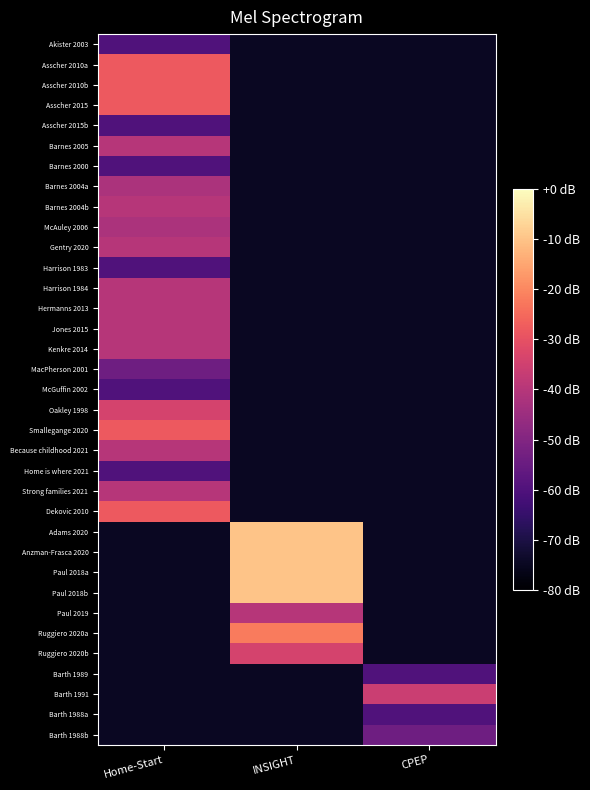

Reading left to right, transcribe all the data shown in this chart.

Akister 2003: Home-Start=-60	INSIGHT=-75	CPEP=-75
Asscher 2010a: Home-Start=-28	INSIGHT=-75	CPEP=-75
Asscher 2010b: Home-Start=-28	INSIGHT=-75	CPEP=-75
Asscher 2015: Home-Start=-28	INSIGHT=-75	CPEP=-75
Asscher 2015b: Home-Start=-60	INSIGHT=-75	CPEP=-75
Barnes 2005: Home-Start=-40	INSIGHT=-75	CPEP=-75
Barnes 2000: Home-Start=-60	INSIGHT=-75	CPEP=-75
Barnes 2004a: Home-Start=-42	INSIGHT=-75	CPEP=-75
Barnes 2004b: Home-Start=-40	INSIGHT=-75	CPEP=-75
McAuley 2006: Home-Start=-42	INSIGHT=-75	CPEP=-75
Gentry 2020: Home-Start=-40	INSIGHT=-75	CPEP=-75
Harrison 1983: Home-Start=-60	INSIGHT=-75	CPEP=-75
Harrison 1984: Home-Start=-40	INSIGHT=-75	CPEP=-75
Hermanns 2013: Home-Start=-40	INSIGHT=-75	CPEP=-75
Jones 2015: Home-Start=-40	INSIGHT=-75	CPEP=-75
Kenkre 2014: Home-Start=-40	INSIGHT=-75	CPEP=-75
MacPherson 2001: Home-Start=-54	INSIGHT=-75	CPEP=-75
McGuffin 2002: Home-Start=-60	INSIGHT=-75	CPEP=-75
Oakley 1998: Home-Start=-34	INSIGHT=-75	CPEP=-75
Smallegange 2020: Home-Start=-28	INSIGHT=-75	CPEP=-75
Because childhood 2021: Home-Start=-40	INSIGHT=-75	CPEP=-75
Home is where 2021: Home-Start=-60	INSIGHT=-75	CPEP=-75
Strong families 2021: Home-Start=-40	INSIGHT=-75	CPEP=-75
Dekovic 2010: Home-Start=-28	INSIGHT=-75	CPEP=-75
Adams 2020: Home-Start=-75	INSIGHT=-10	CPEP=-75
Anzman-Frasca 2020: Home-Start=-75	INSIGHT=-10	CPEP=-75
Paul 2018a: Home-Start=-75	INSIGHT=-10	CPEP=-75
Paul 2018b: Home-Start=-75	INSIGHT=-10	CPEP=-75
Paul 2019: Home-Start=-75	INSIGHT=-40	CPEP=-75
Ruggiero 2020a: Home-Start=-75	INSIGHT=-22	CPEP=-75
Ruggiero 2020b: Home-Start=-75	INSIGHT=-34	CPEP=-75
Barth 1989: Home-Start=-75	INSIGHT=-75	CPEP=-60
Barth 1991: Home-Start=-75	INSIGHT=-75	CPEP=-36
Barth 1988a: Home-Start=-75	INSIGHT=-75	CPEP=-60
Barth 1988b: Home-Start=-75	INSIGHT=-75	CPEP=-54